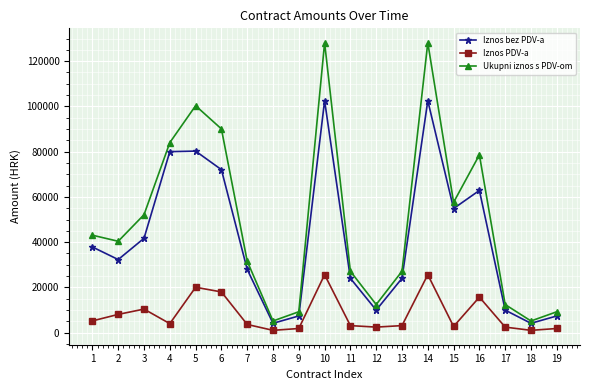

How many lines are shown in the chart?

3